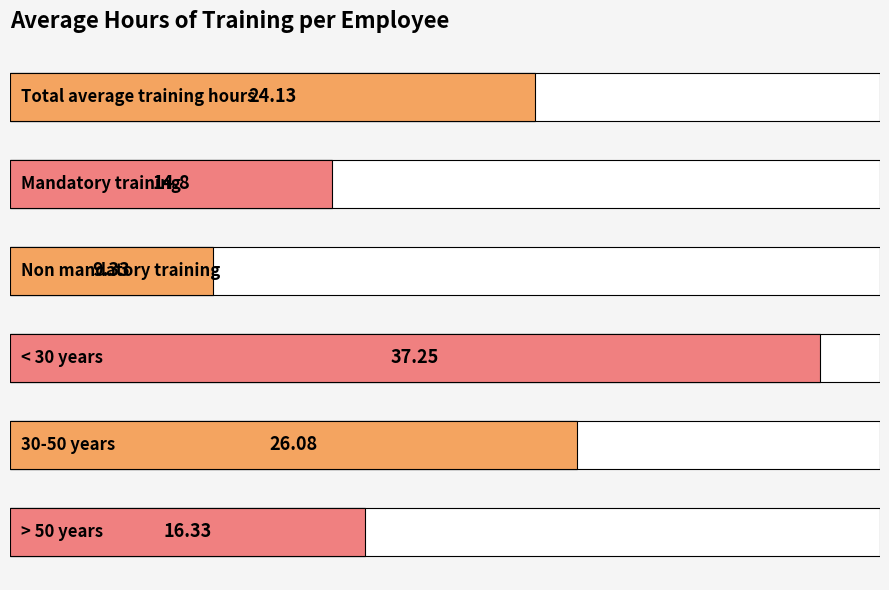

Does the chart contain any negative values?

No